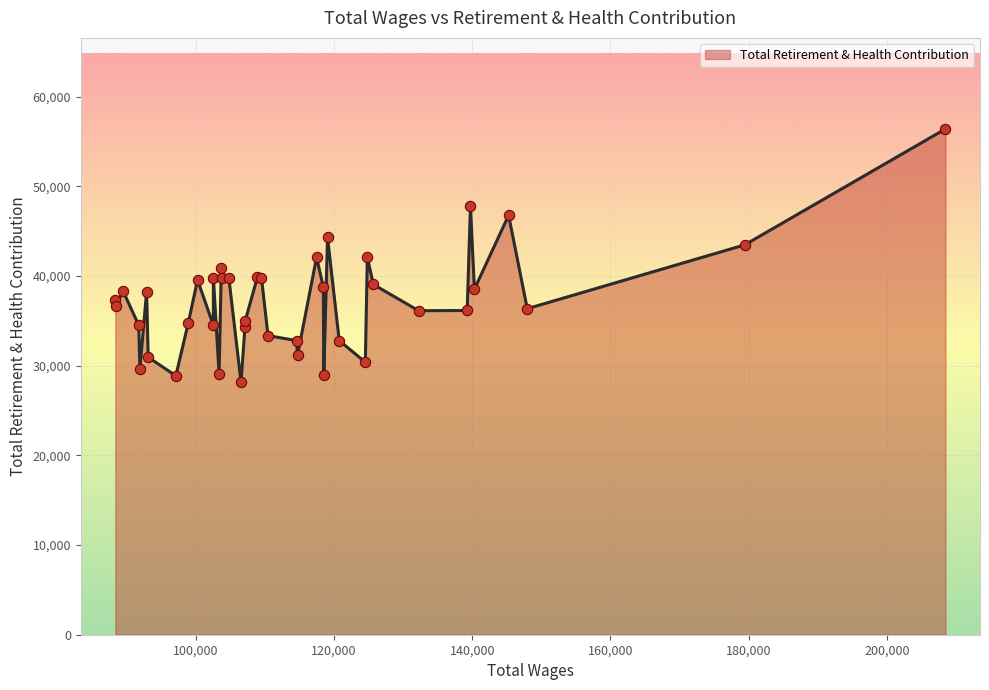

What is the greatest value displayed?

56403